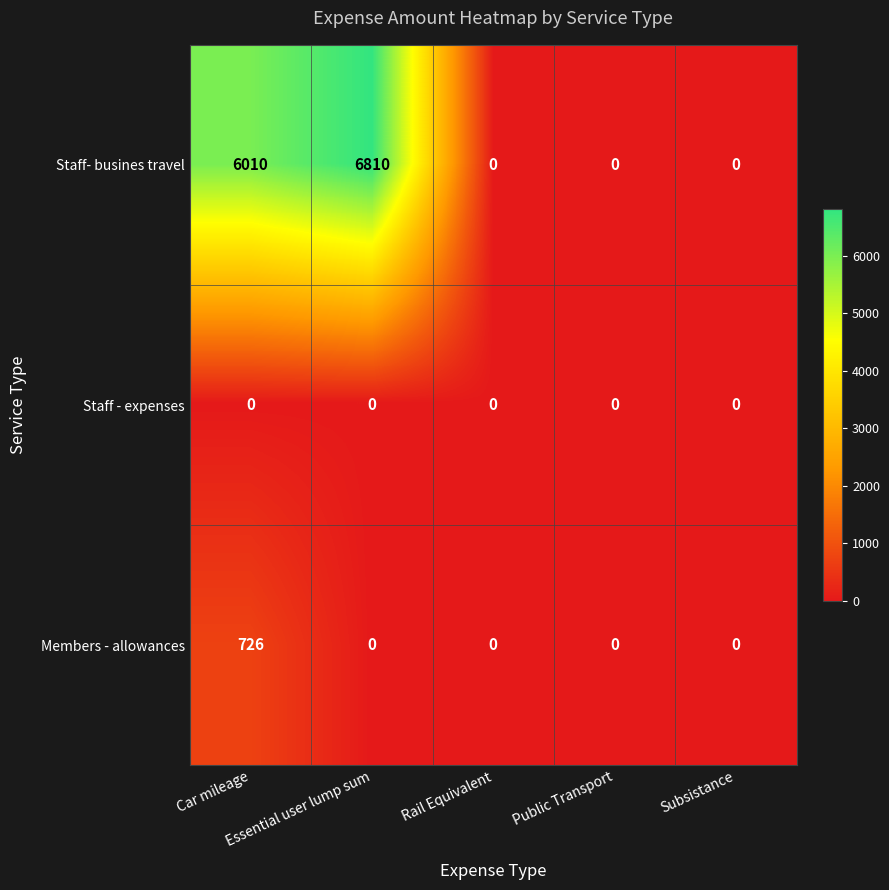

What is the greatest value displayed?

6810